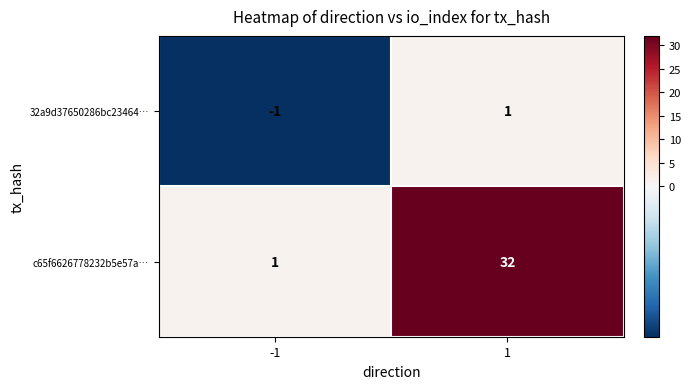

Rank the series by their average value, from highest to lowest.

c65f6626778232b5e57a…, 32a9d37650286bc23464…